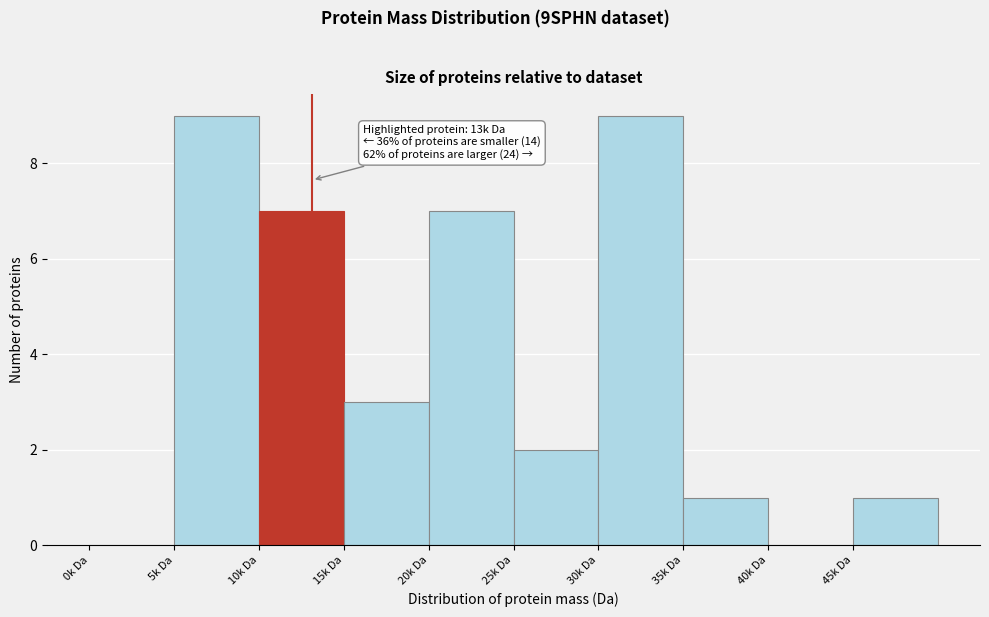

Reading left to right, list all the values displayed in this chart.

0k Da=0	5k Da=9	10k Da=7	15k Da=3	20k Da=7	25k Da=2	30k Da=9	35k Da=1	40k Da=0	45k Da=1